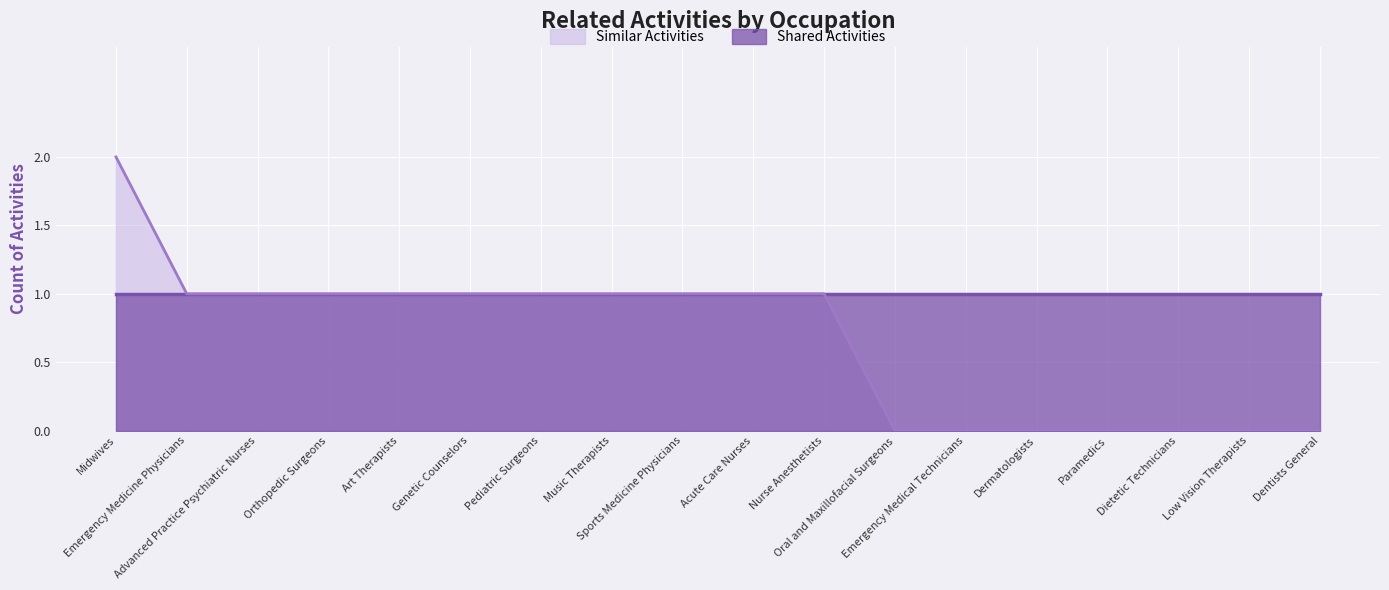

How many lines are shown in the chart?

2